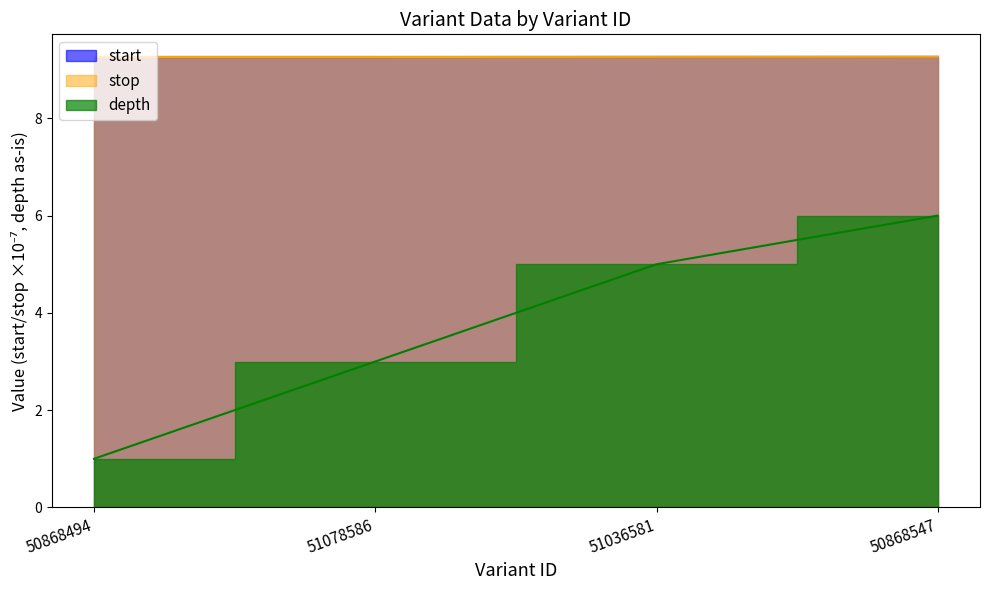

Which series has the largest total across all categories?

stop